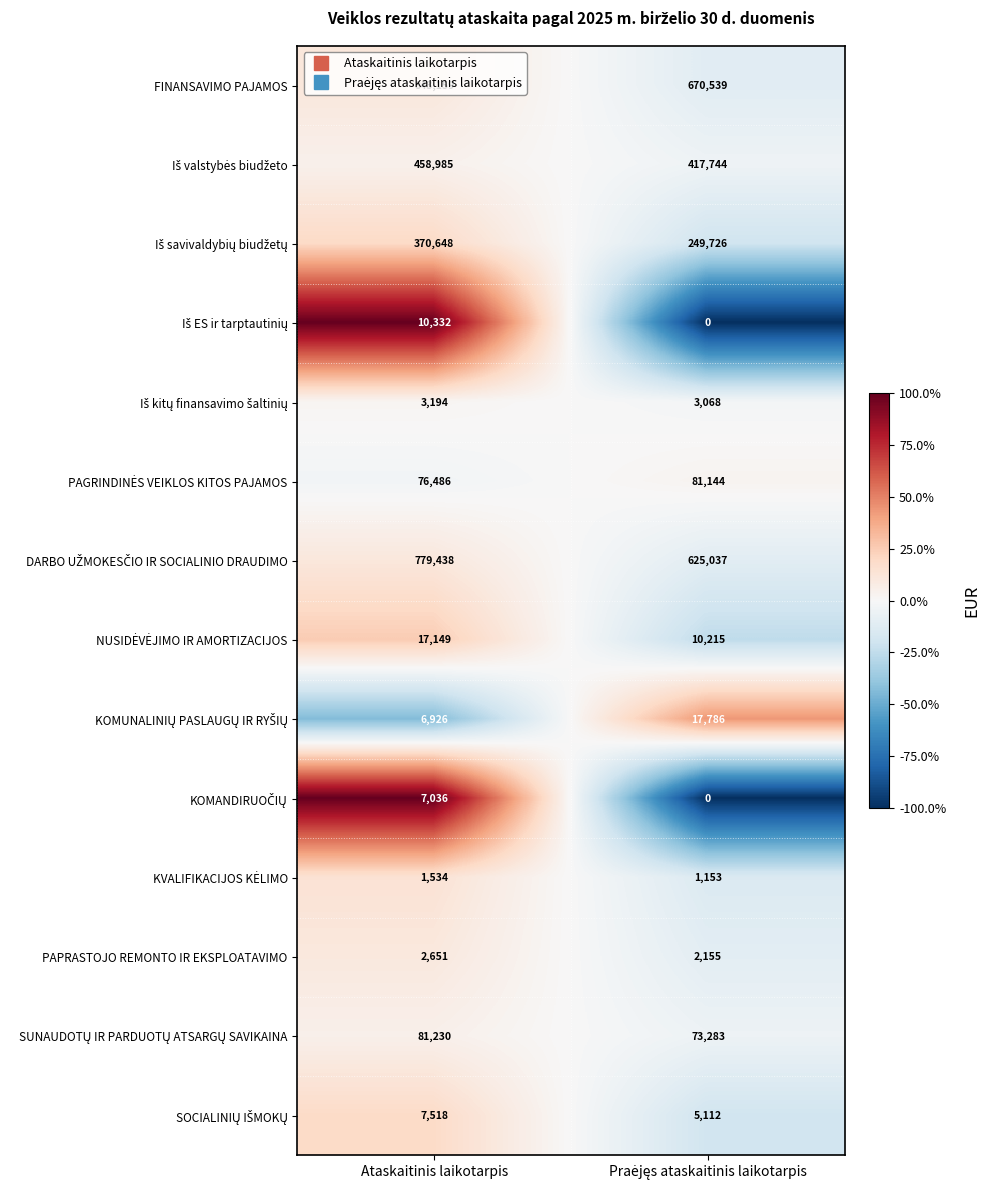

What is the difference between the maximum and minimum values in the PAPRASTOJO REMONTO IR EKSPLOATAVIMO series?

496